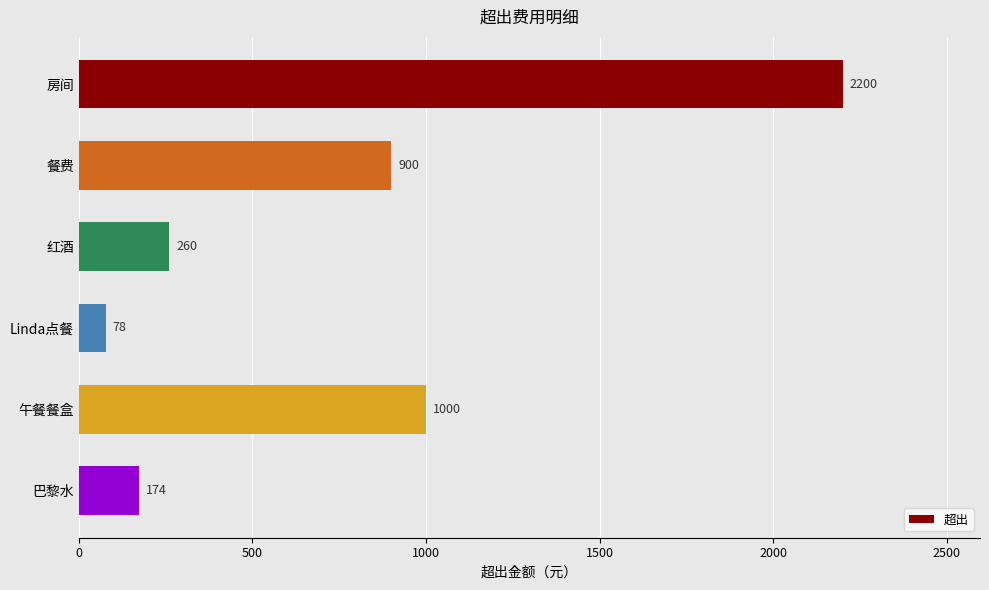

Reading top to bottom, what are all the values shown in this chart?

房间=2200	餐费=900	红酒=260	Linda点餐=78	午餐餐盒=1000	巴黎水=174